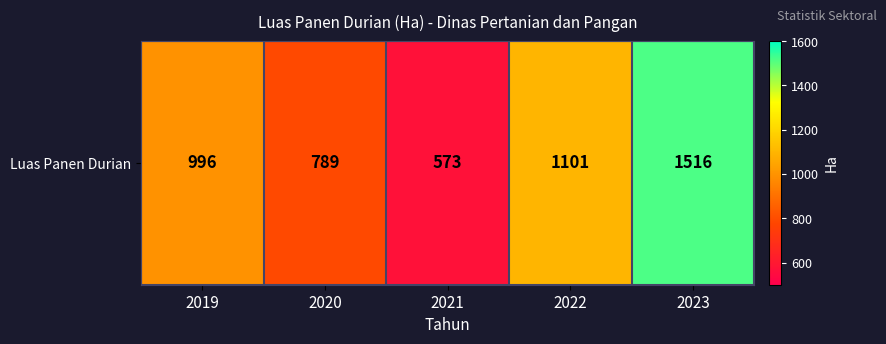

List the labels in order of value, smallest first.

2021, 2020, 2019, 2022, 2023